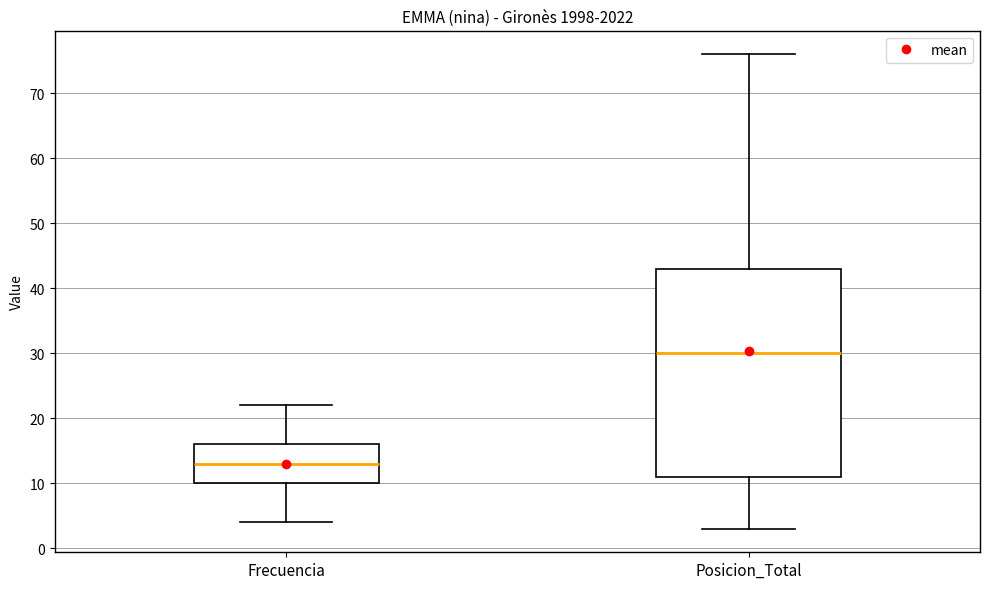

Which box has the lowest median line?

Frecuencia